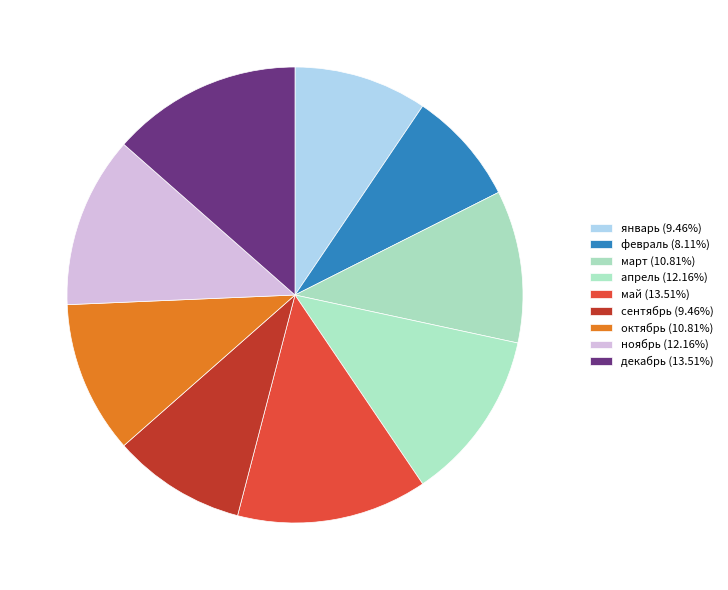

To the nearest percent, what is the average slice percentage?

11%